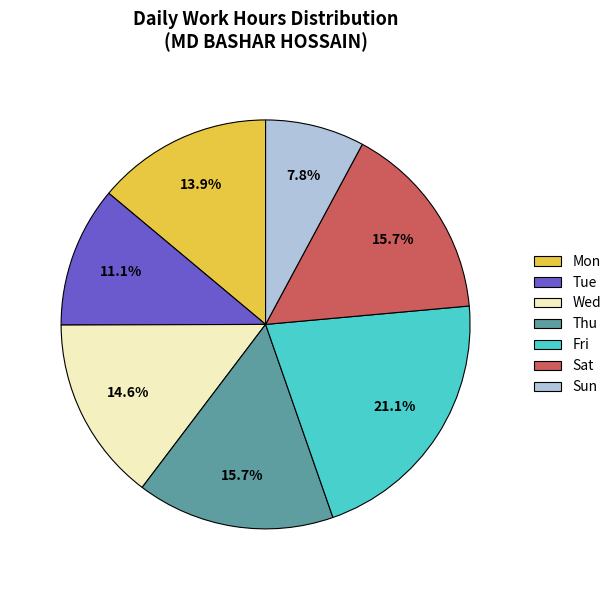

Between Tue and Mon, which is larger?

Mon